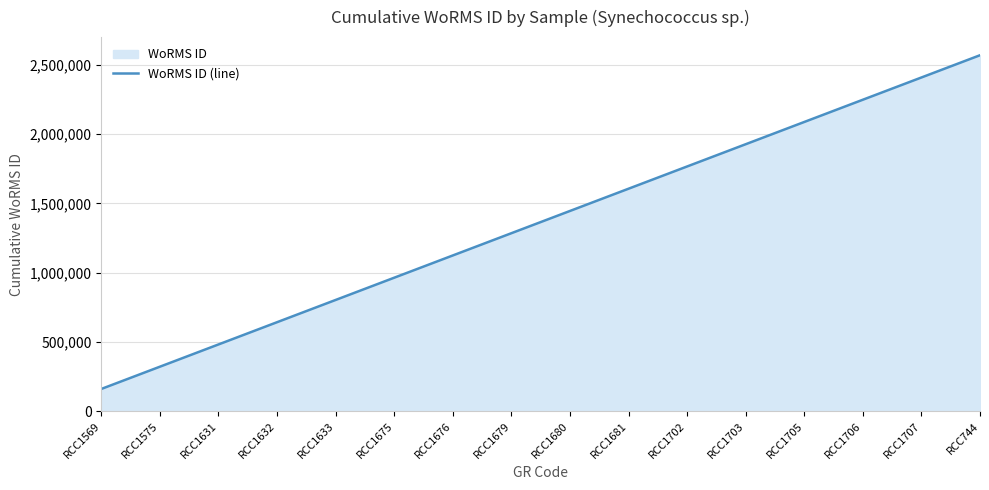

What is the difference between the maximum and minimum values?

2408580